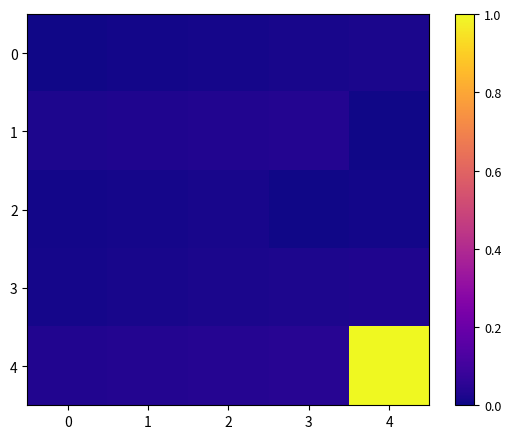

List the series in order of their peak value, lowest first.

2, 0, 3, 1, 4